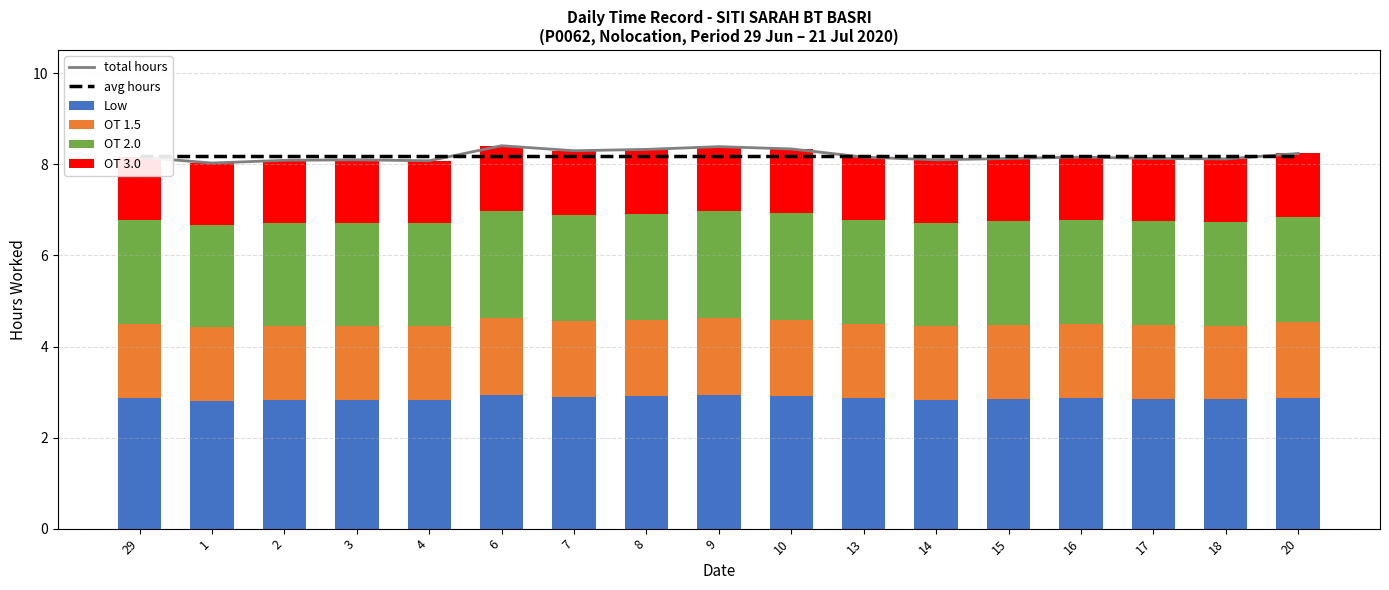

What is the spread (max minus min) of values at 13?

6.8